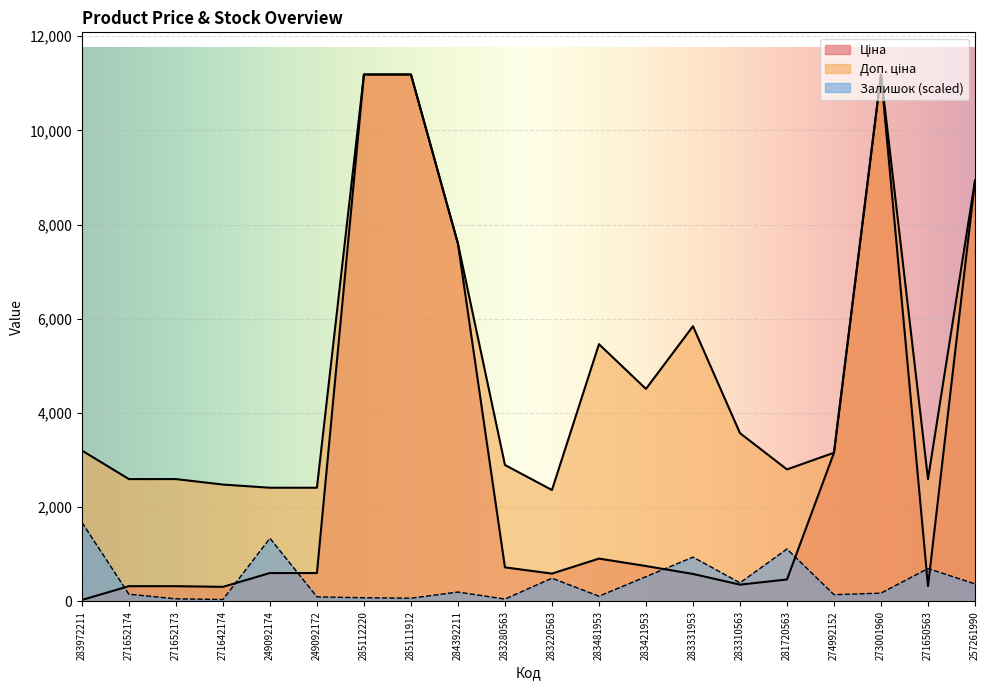

What position from the left is 283280563?

10